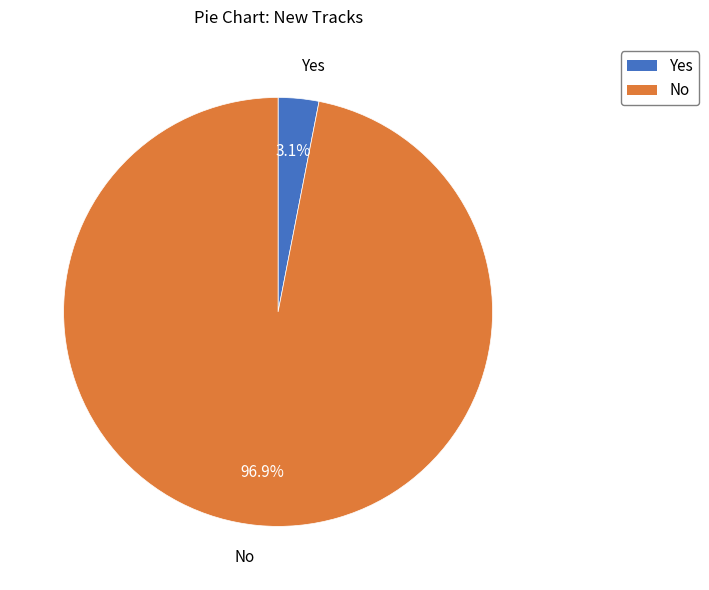

Which slice is the smallest?

Yes